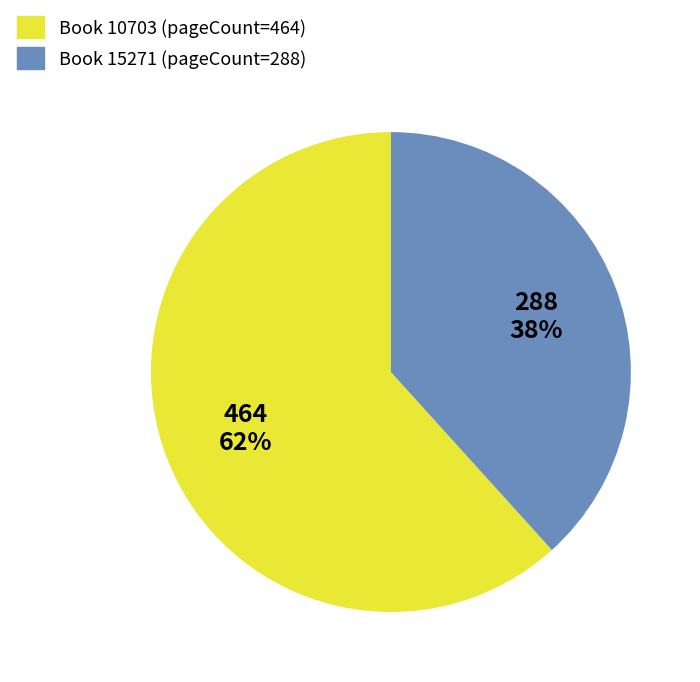

Does any single category account for the majority?

Yes